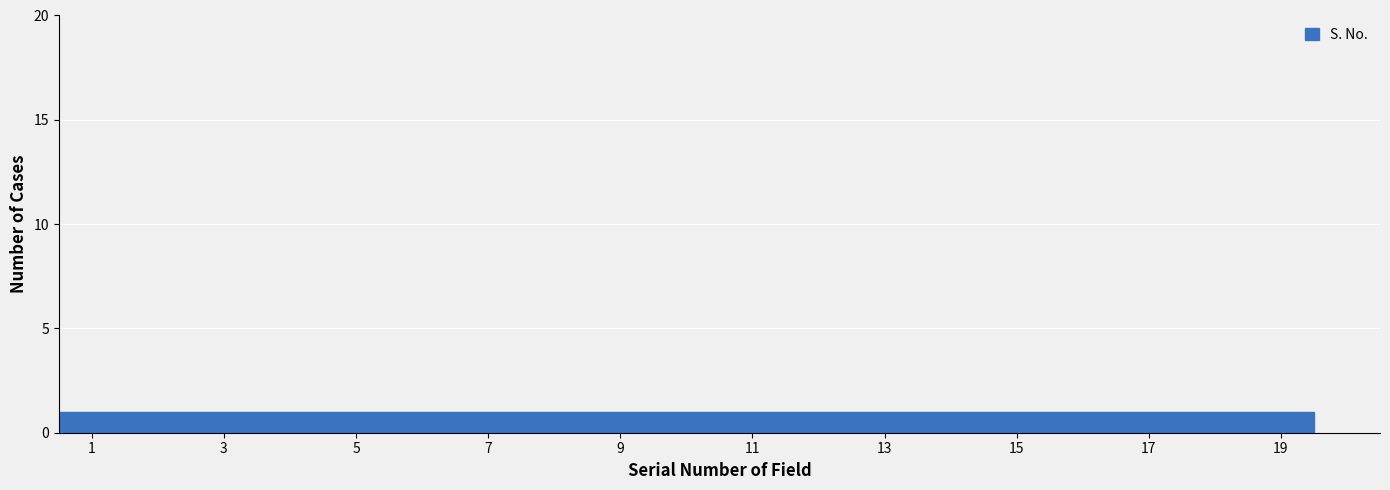

Reading left to right, transcribe this chart: for each bar, give the range it covers on the x-axis and its height. Neither the bar edges nor the heights are printed on the chart, so give them approximately, as read against the axes.

0.5 to 1.5: 1
1.5 to 2.5: 1
2.5 to 3.5: 1
3.5 to 4.5: 1
4.5 to 5.5: 1
5.5 to 6.5: 1
6.5 to 7.5: 1
7.5 to 8.5: 1
8.5 to 9.5: 1
9.5 to 10.5: 1
10.5 to 11.5: 1
11.5 to 12.5: 1
12.5 to 13.5: 1
13.5 to 14.5: 1
14.5 to 15.5: 1
15.5 to 16.5: 1
16.5 to 17.5: 1
17.5 to 18.5: 1
18.5 to 19.5: 1